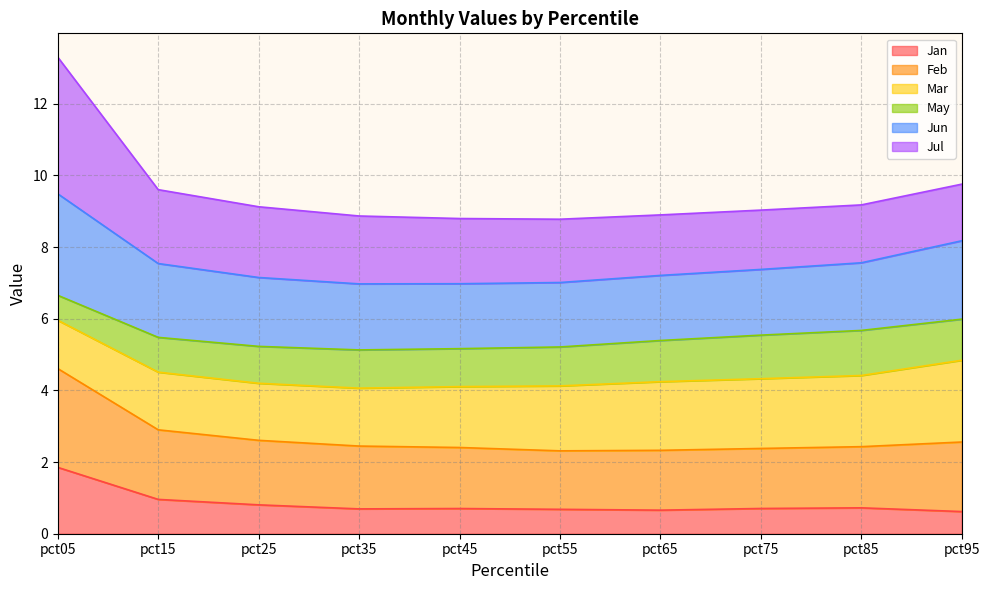

At which label does Feb reach its minimum?

pct55